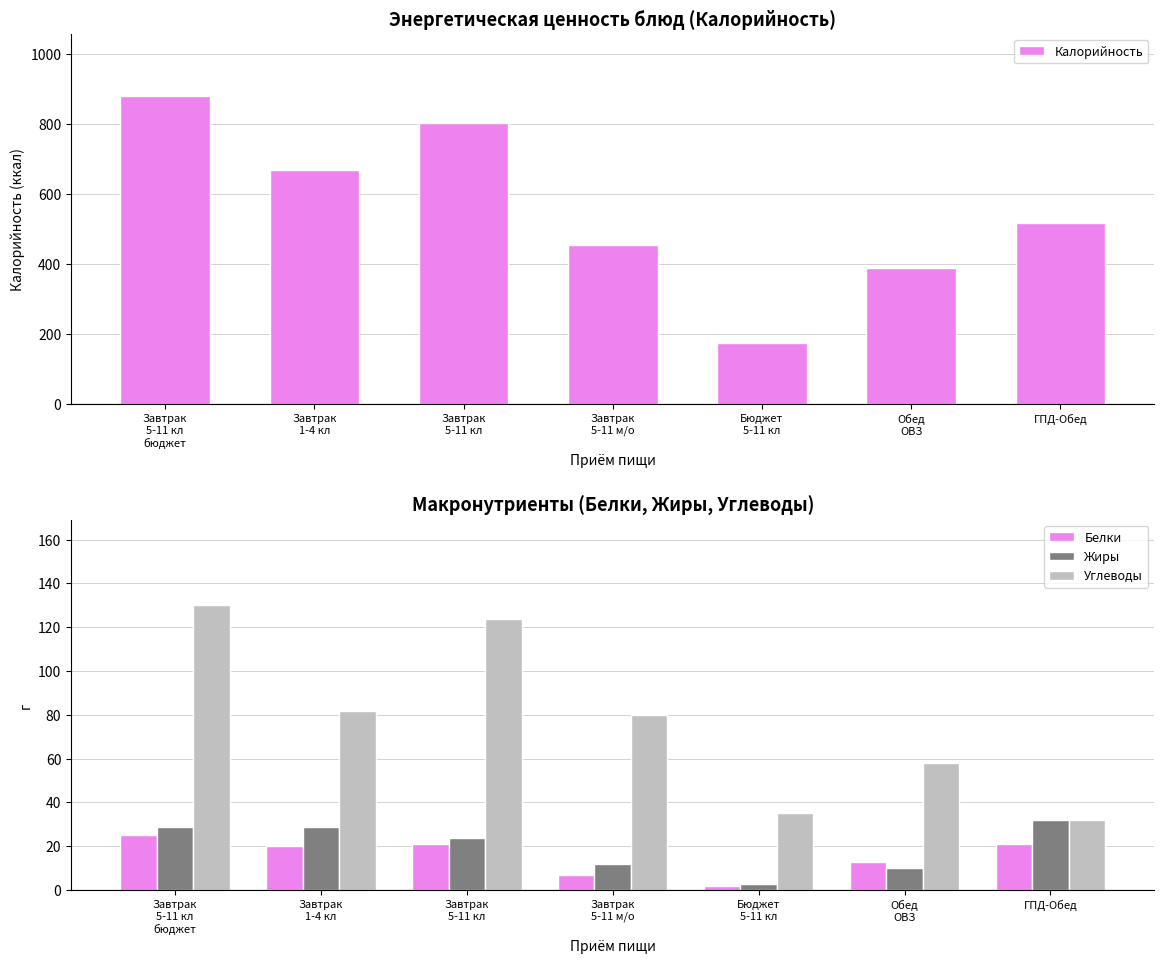

What is the spread (max minus min) of values at Завтрак
1-4 кл?

648